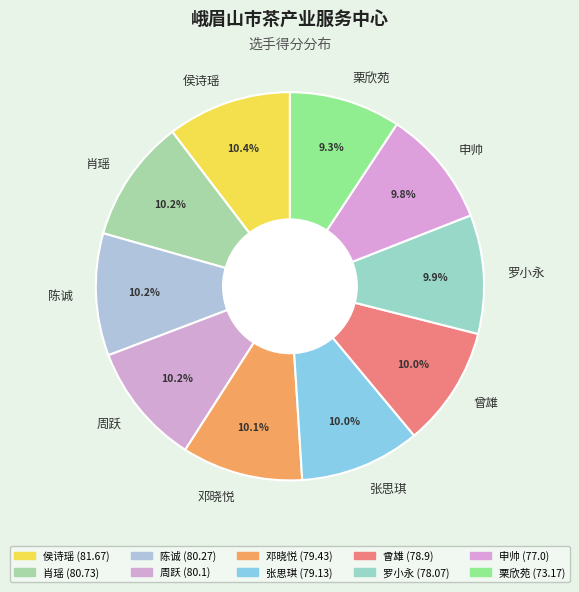

Approximately how many times larger is the value at 肖瑶 compared to 罗小永?

1.0